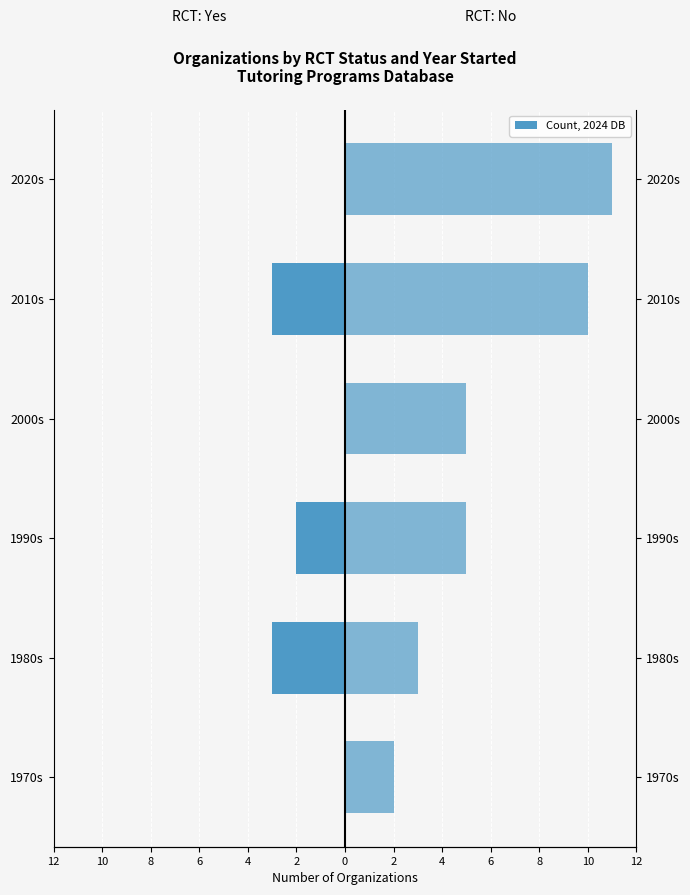

How many values in the Yes (RCT) series are below 0?

3